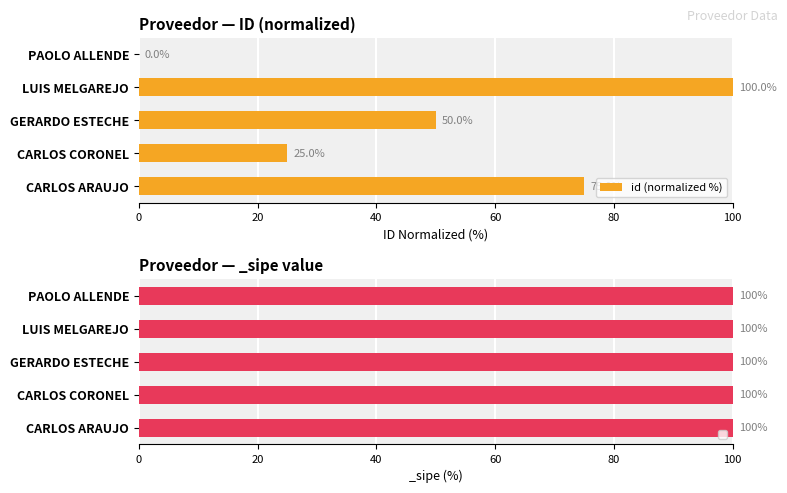

Reading left to right, list all the values displayed in this chart.

75	25	50	100	0